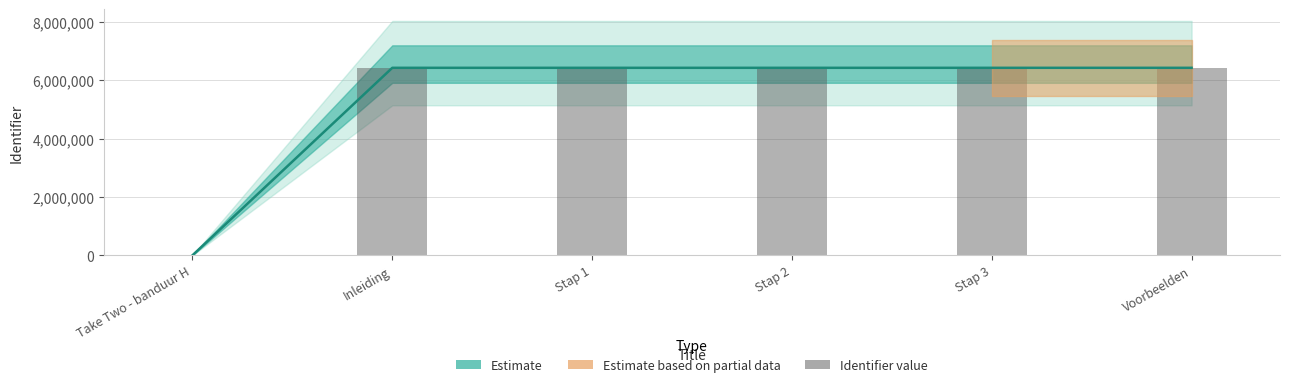

Reading left to right, what are all the values shown in this chart?

0	6432286	6432288	6432291	6432293	6432295